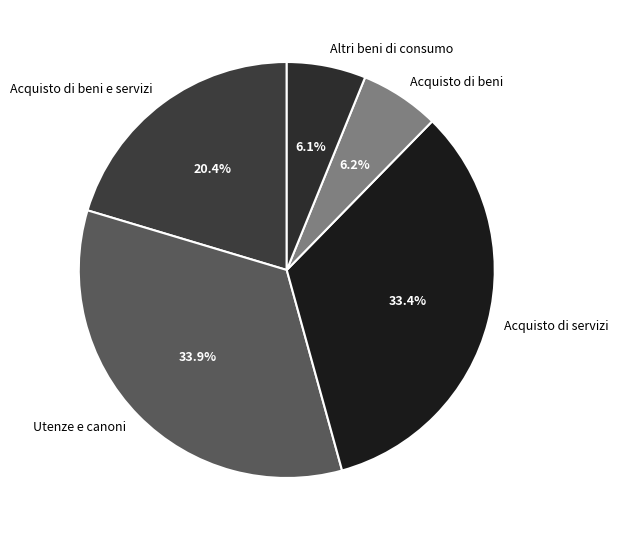

What is the largest slice in the pie chart?

Utenze e canoni